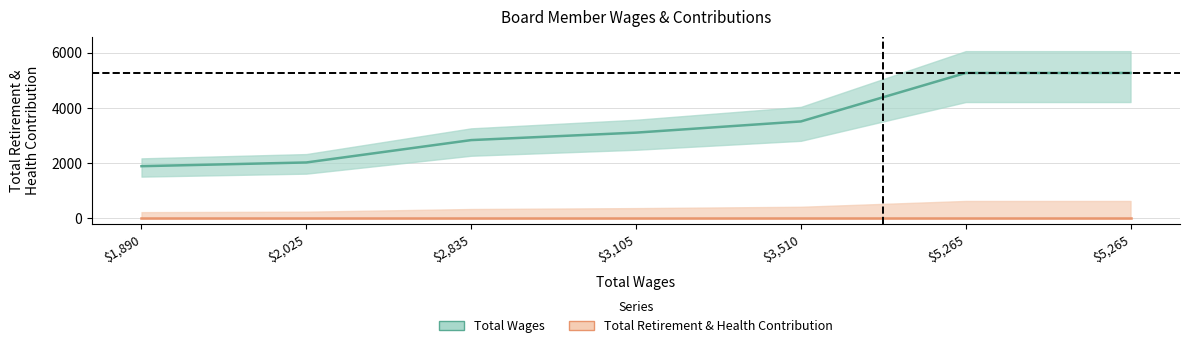

Which category has the highest value across all series?

5265.0